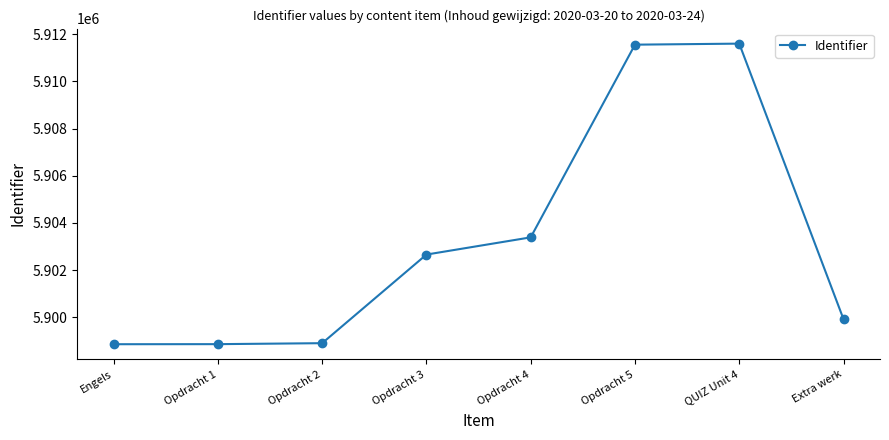

What value does the data have at Opdracht 5, to the nearest 100?

5911600